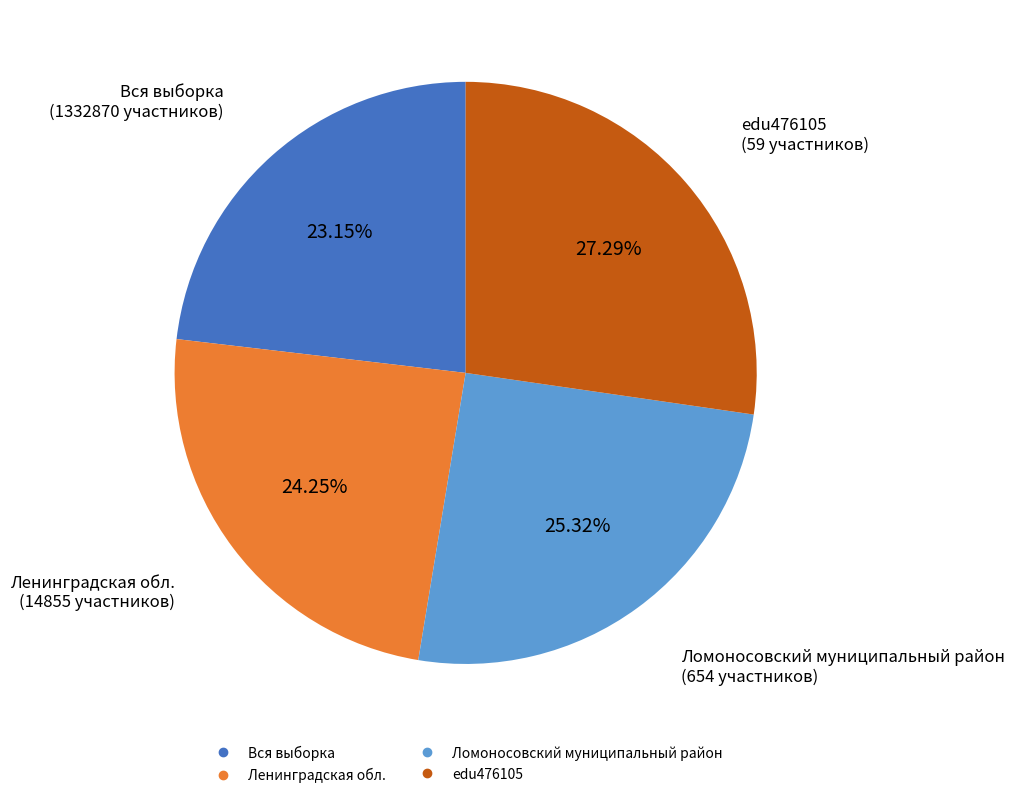

Count the number of slices in the pie.

4